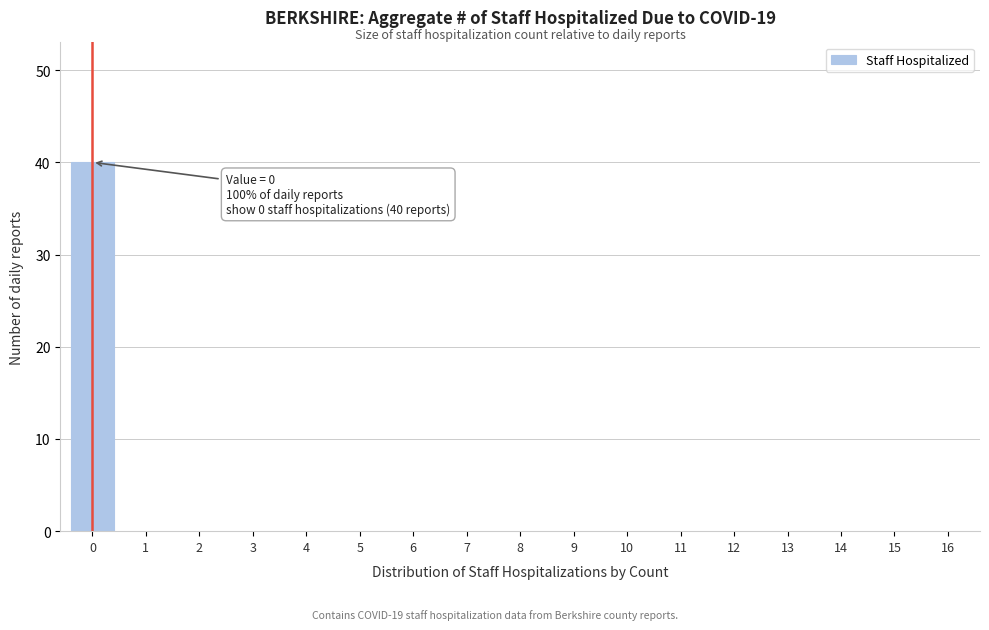

Reading left to right, extract all data points from this chart.

0=40	1=0	2=0	3=0	4=0	5=0	6=0	7=0	8=0	9=0	10=0	11=0	12=0	13=0	14=0	15=0	16=0